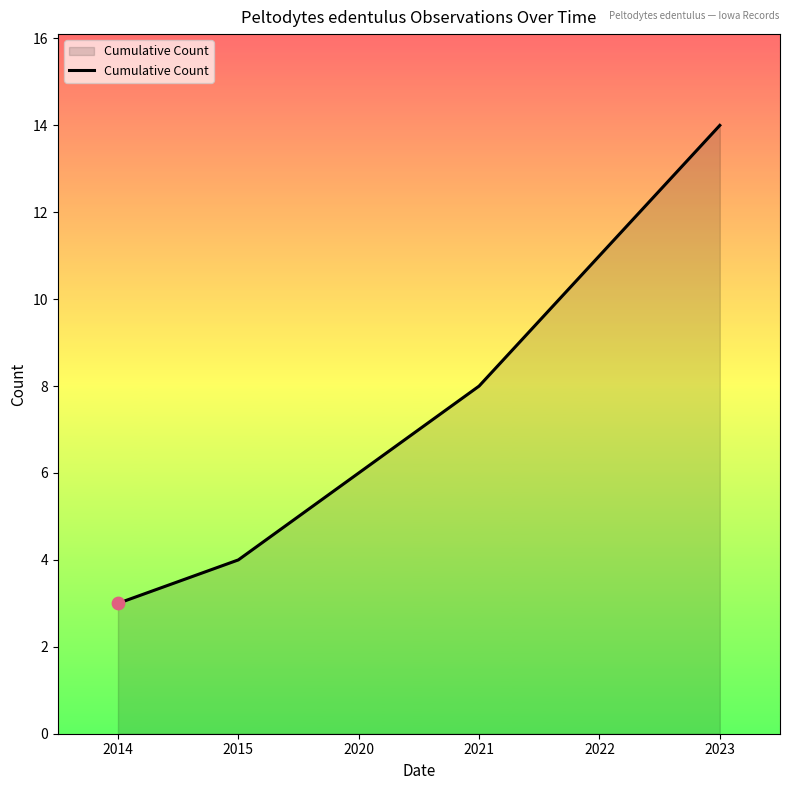

What is the ratio of the value at 2023 to the value at 2022?

1.3